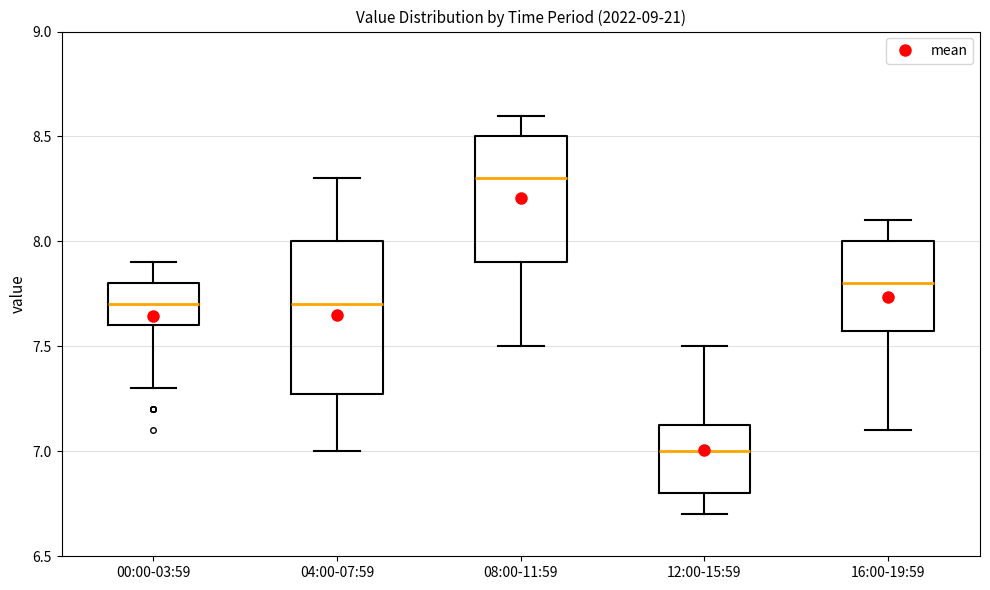

Comparing the boxes themselves (not the whiskers), which one is the tallest?

04:00-07:59